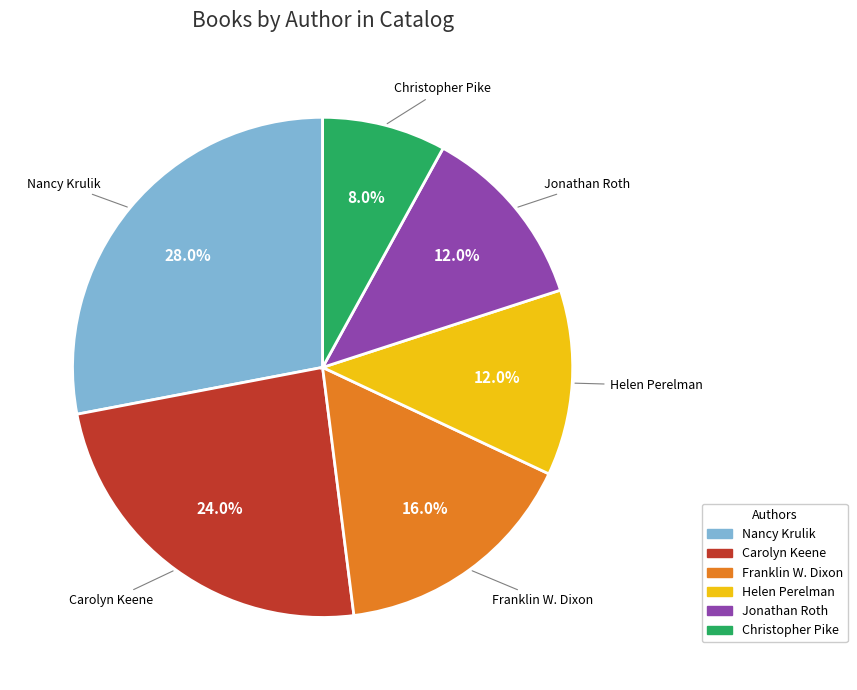

Which has a higher value, Carolyn Keene or Jonathan Roth?

Carolyn Keene